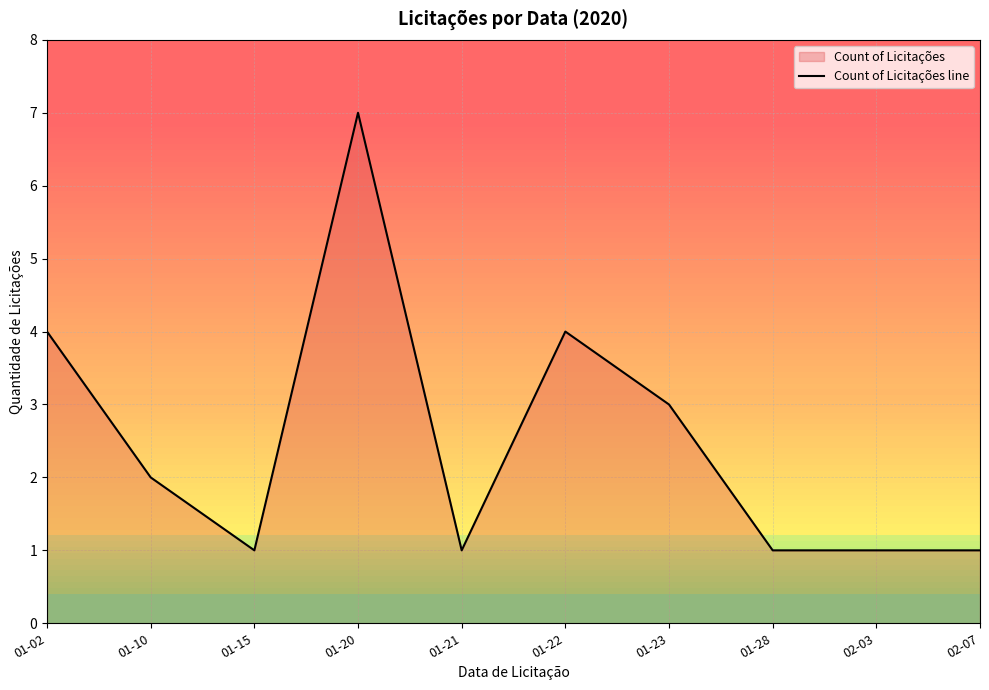

Reading left to right, transcribe all the data shown in this chart.

01-02=4	01-10=2	01-15=1	01-20=7	01-21=1	01-22=4	01-23=3	01-28=1	02-03=1	02-07=1